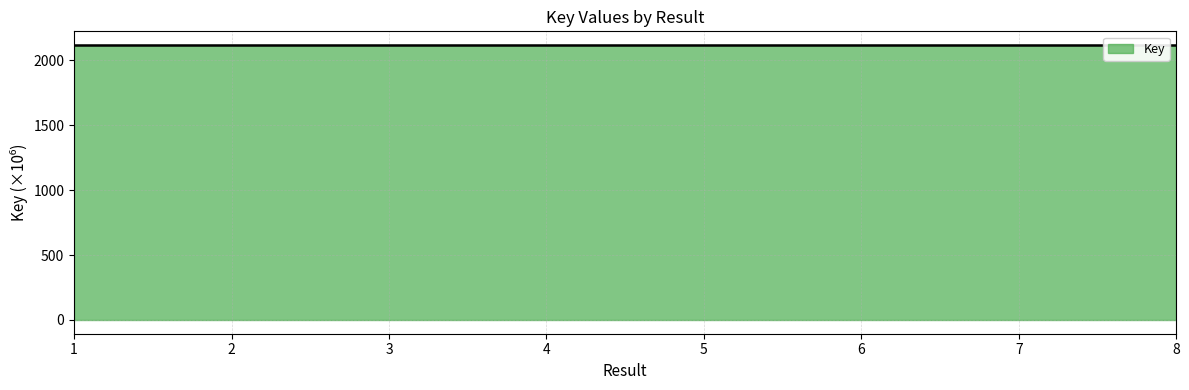

True or false: the data shows 2117.9 at 3.

True